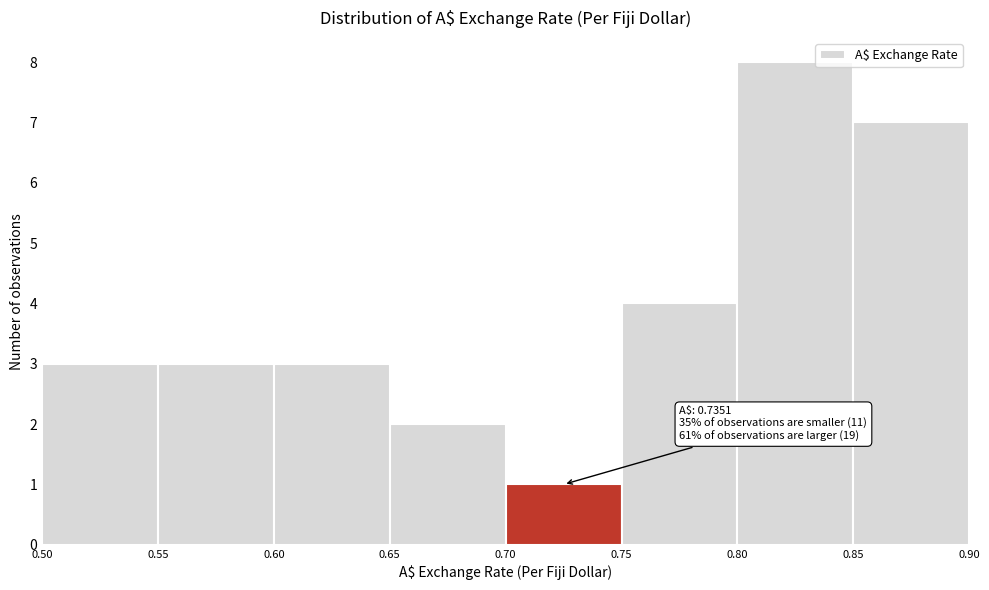

Which range on the x-axis has the tallest bar?

0.80 to 0.85